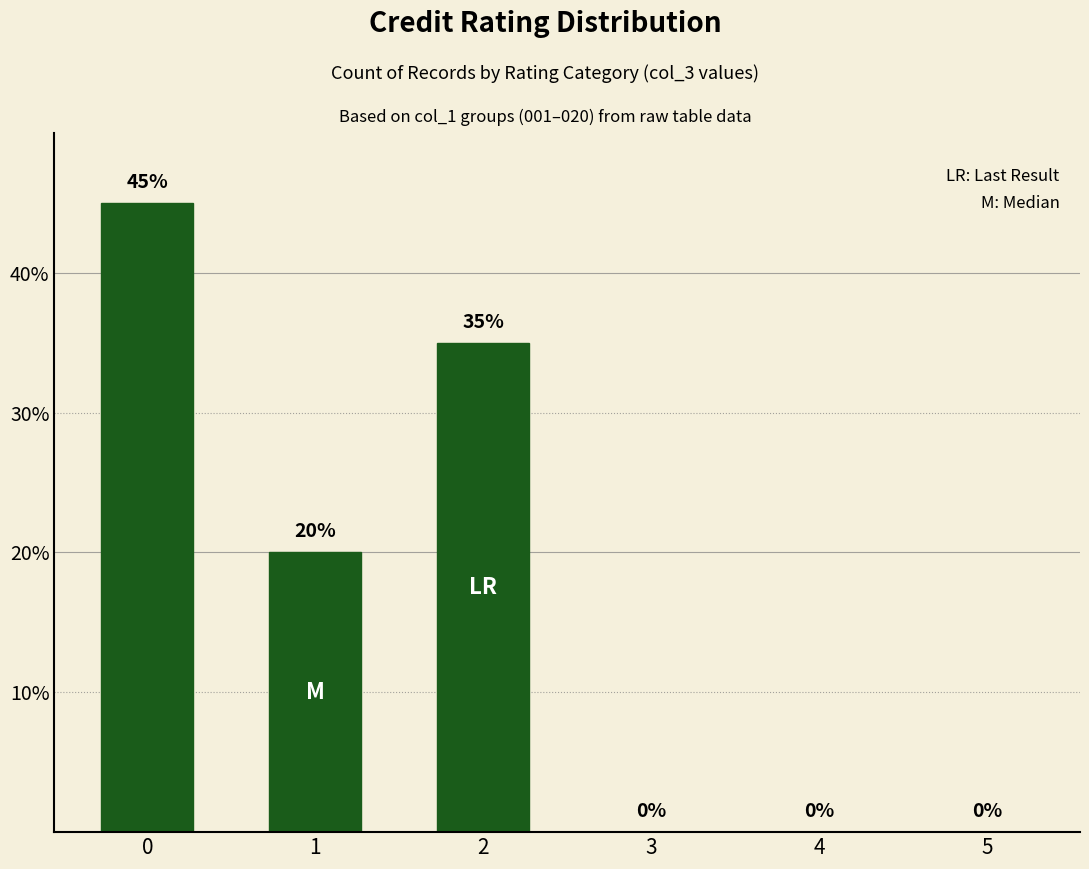

What is the sum of the values at 2 and 5?

35